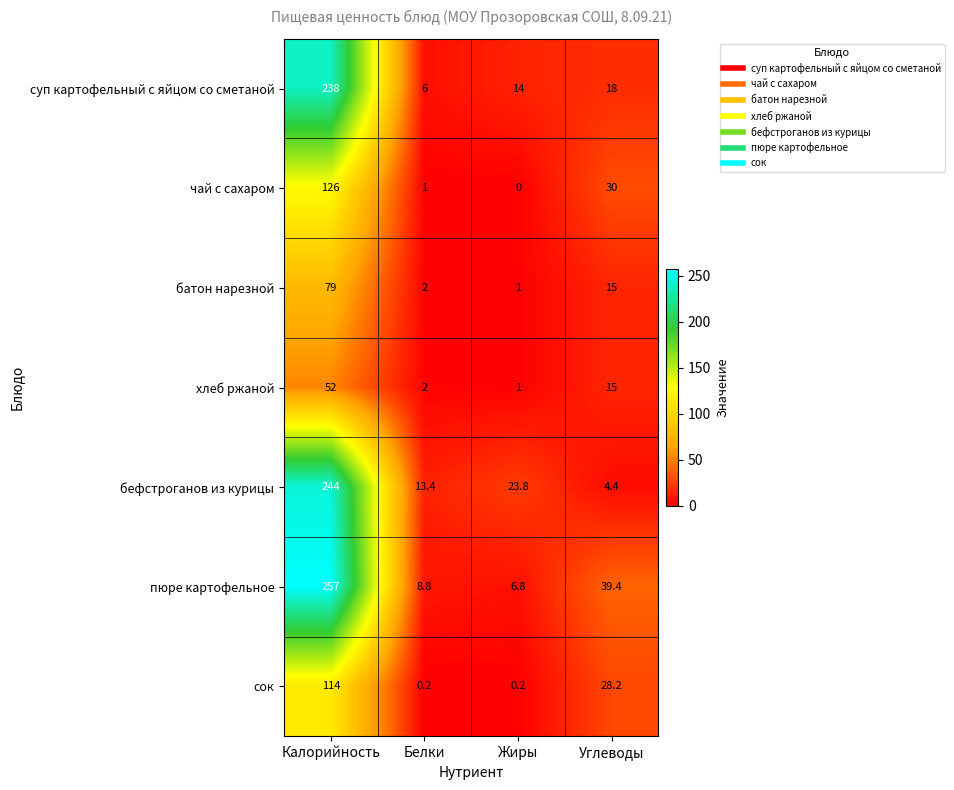

List the series in order of their peak value, highest first.

пюре картофельное, бефстроганов из курицы, суп картофельный с яйцом со сметаной, чай с сахаром, сок, батон нарезной, хлеб ржаной